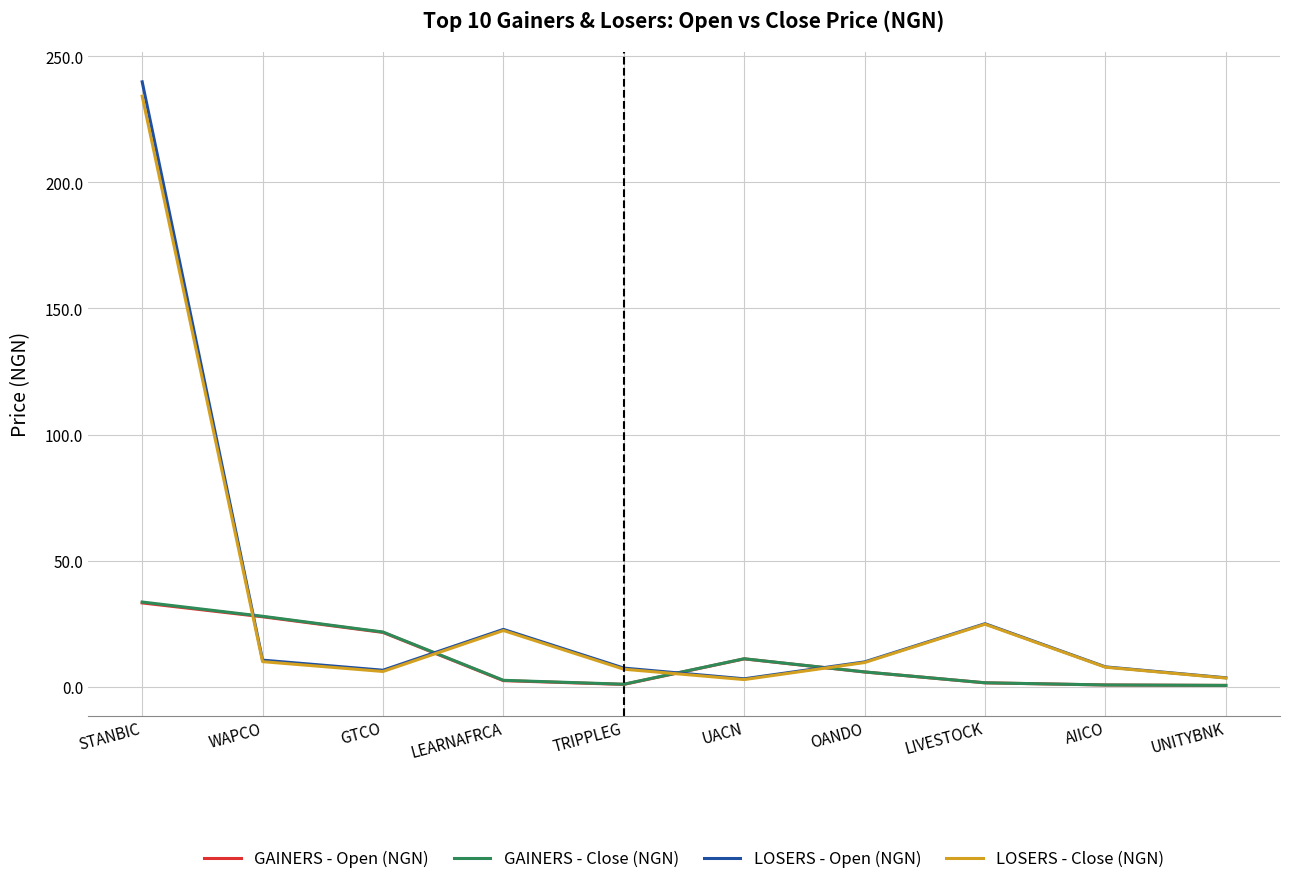

How many values in the GAINERS - Open (NGN) series are below 5?

5